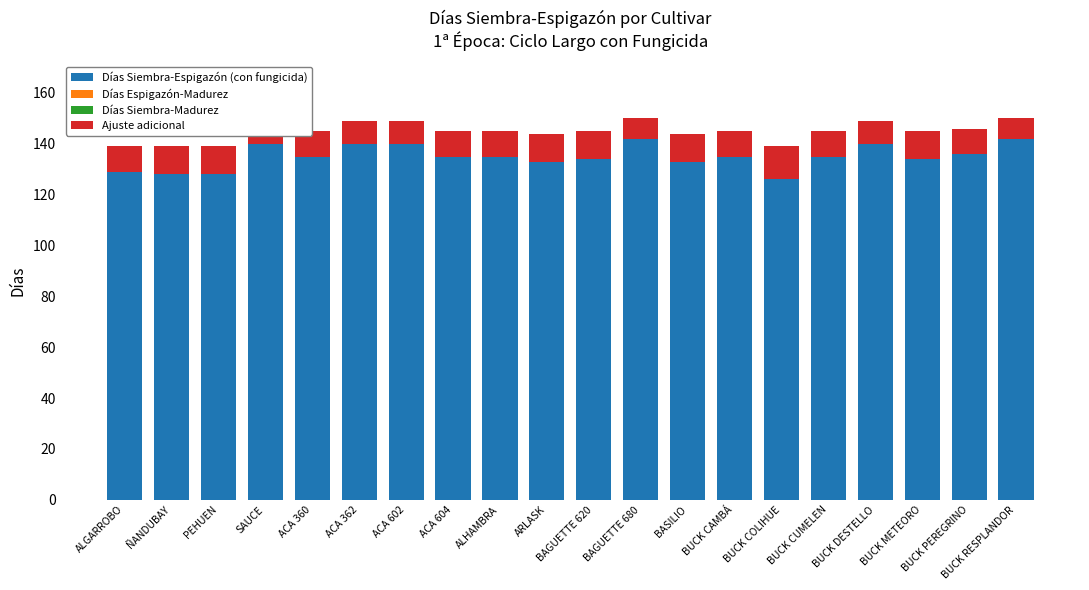

What is the total value across all series at ALGARROBO?

139